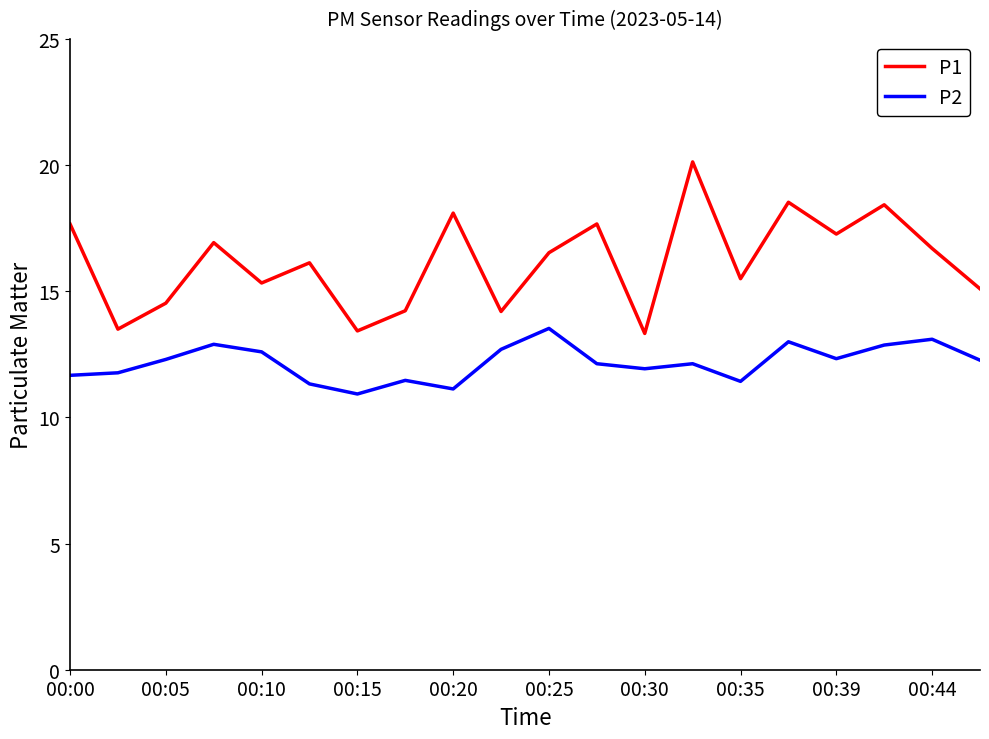

Which series has the largest range (max minus min)?

P1